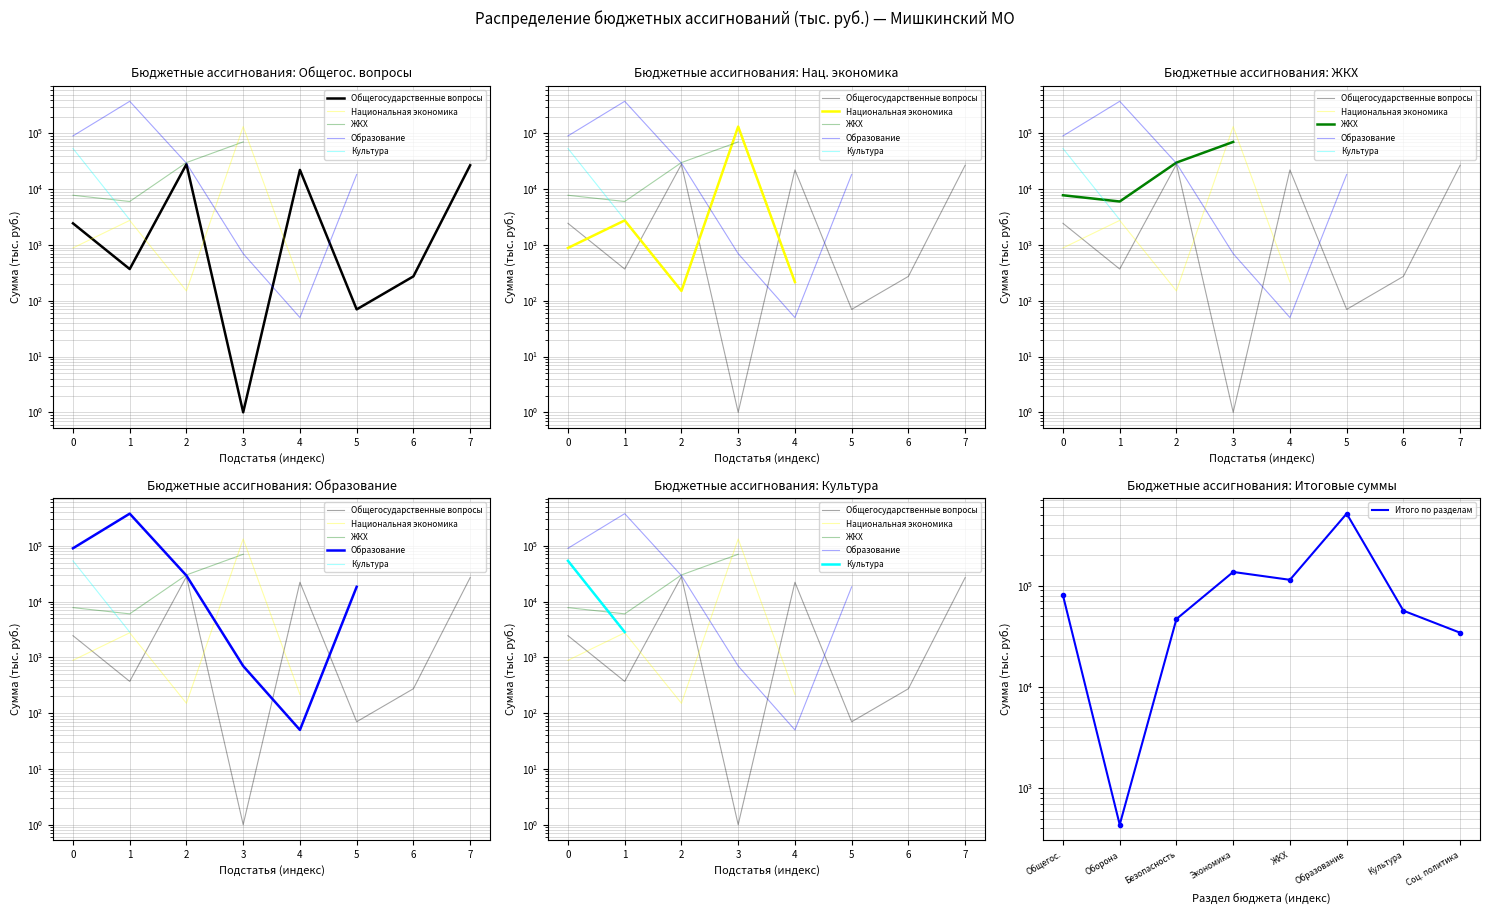

Approximately how many times larger is the value at ЖКХ compared to Безопасность?

2.4